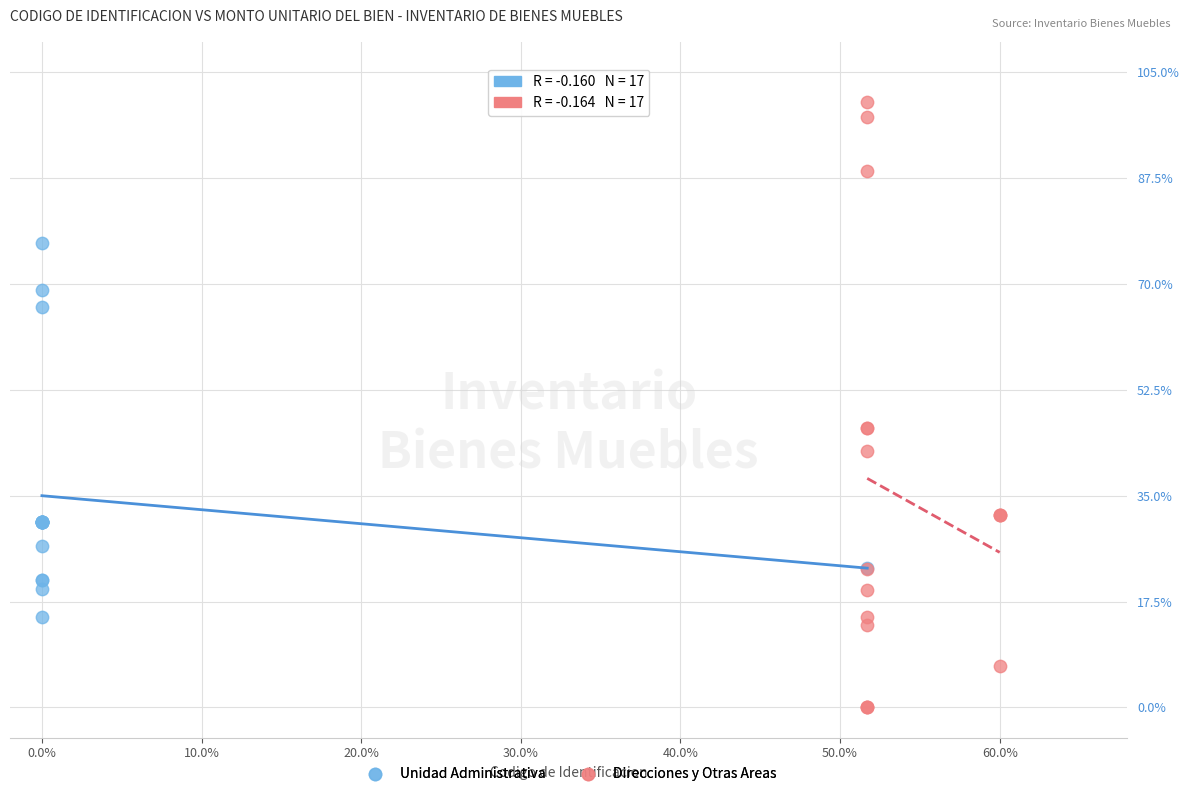

What are all the series names shown in the legend?

Unidad Administrativa, Direcciones y Otras Areas